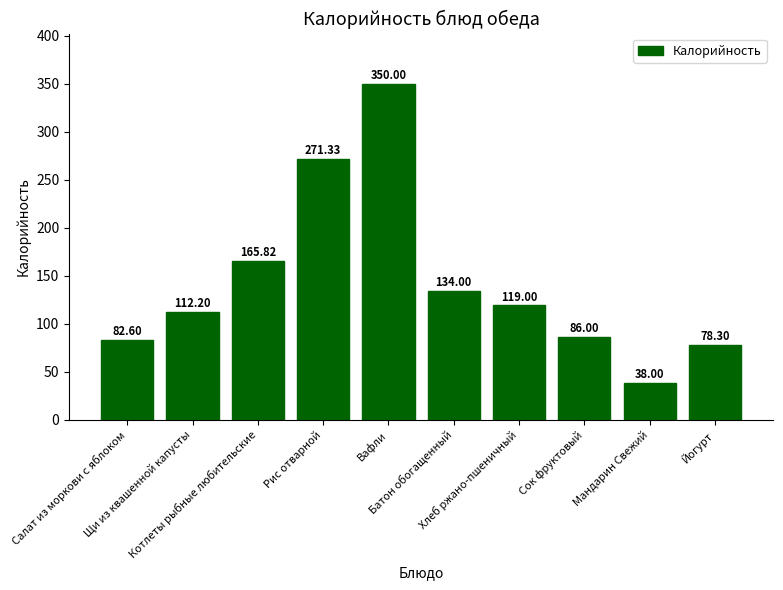

What is the minimum value shown in the chart?

38.0